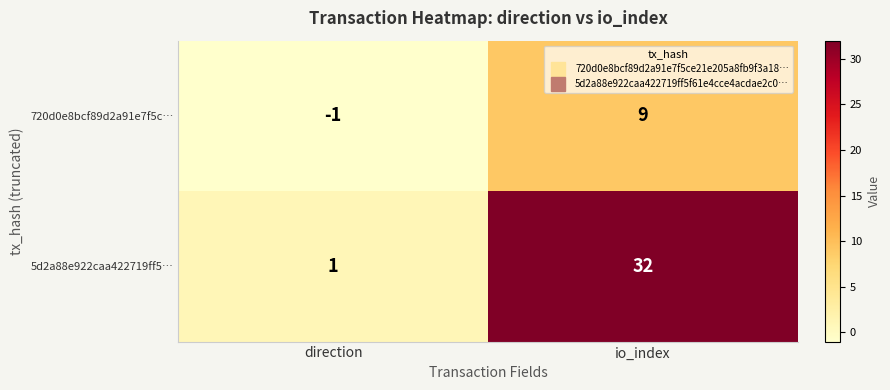

What is the difference between the 5d2a88e922caa422719ff5… values at direction and io_index?

31